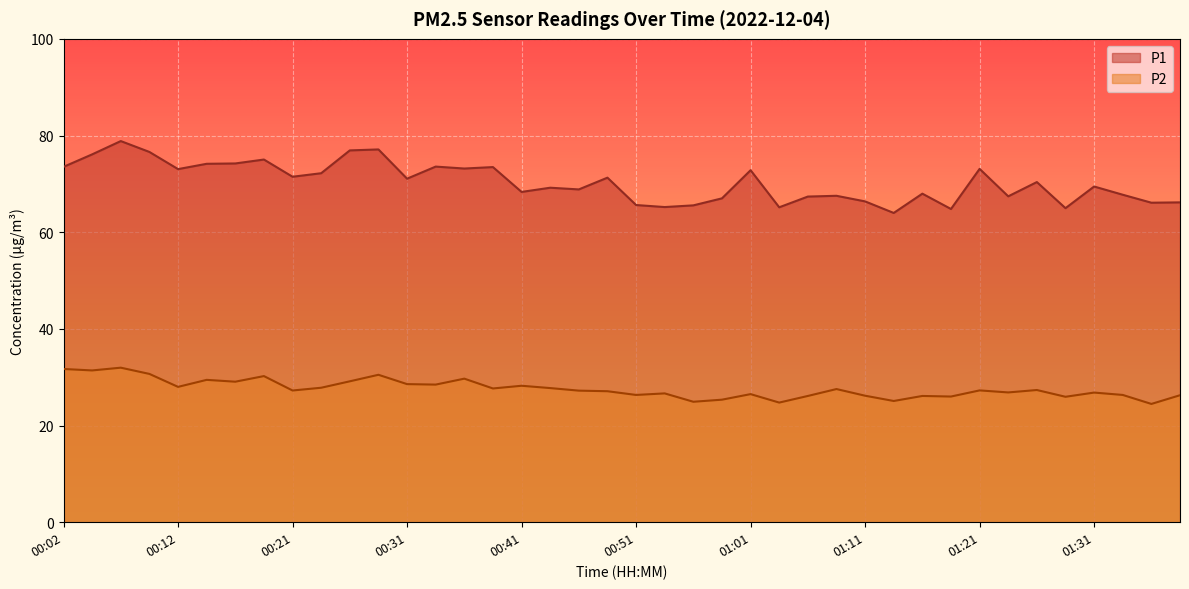

What is the average value of the P2 series?

27.6